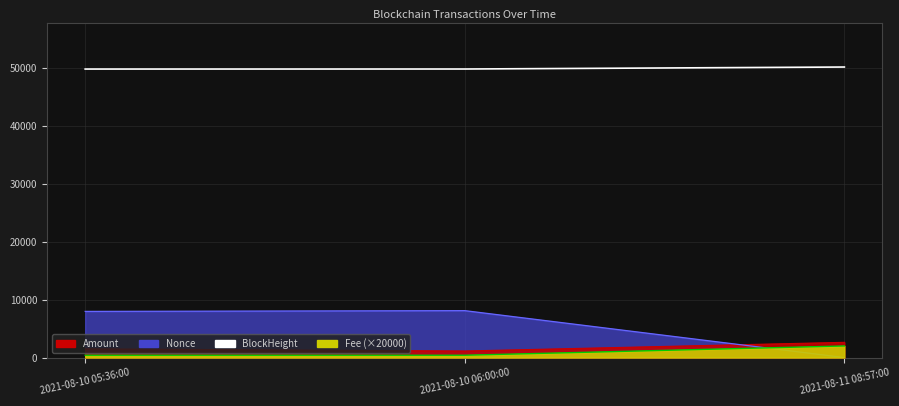

At which category does the chart reach its peak across all series?

2021-08-11 08:57:00